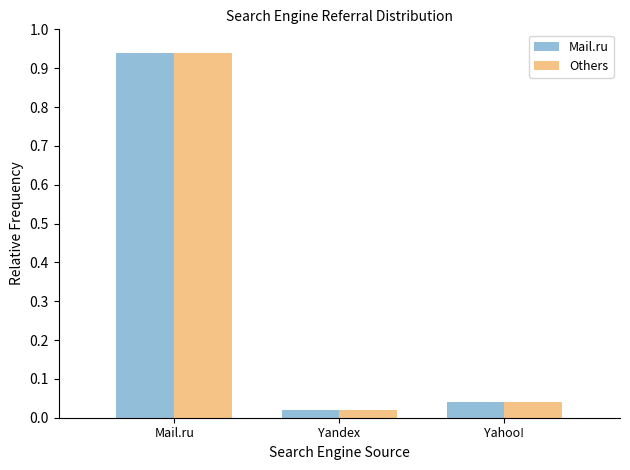

Is the value of Mail.ru at Yandex greater than the value of Others at Mail.ru?

No